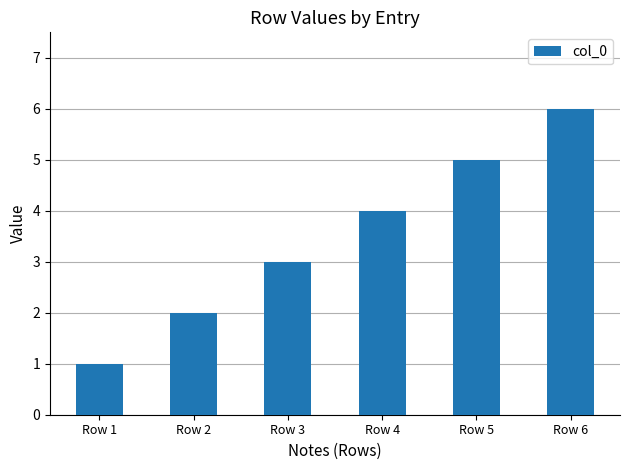

How many data points does each series have?

6